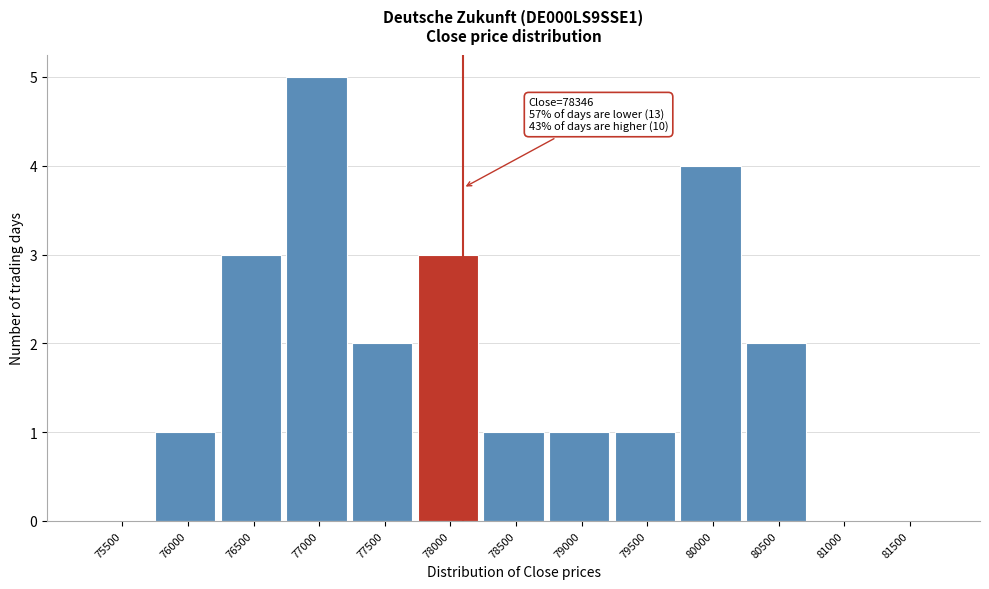

Reading left to right, list all the values displayed in this chart.

75500=0	76000=1	76500=3	77000=5	77500=2	78000=3	78500=1	79000=1	79500=1	80000=4	80500=2	81000=0	81500=0